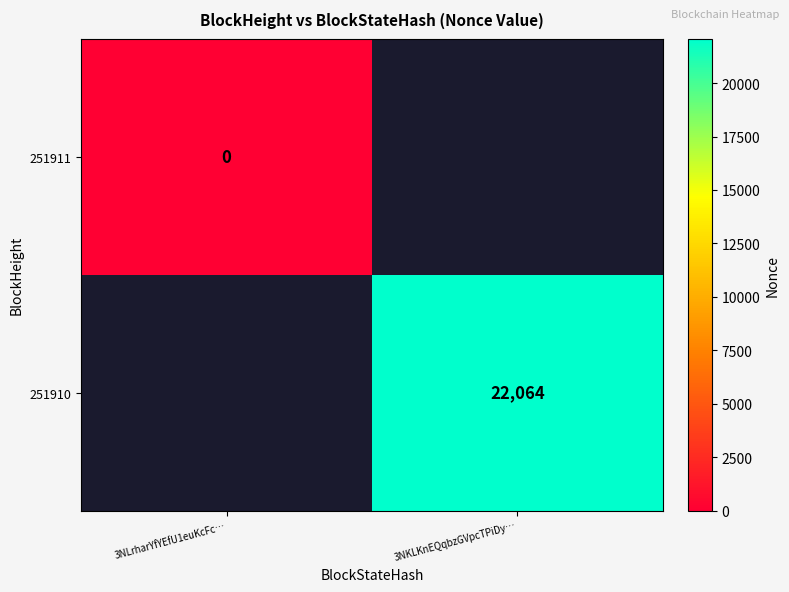

Is it true that 251910 equals 22064 at 3NKLKnEQqbzGVpcTPiDy…?

True